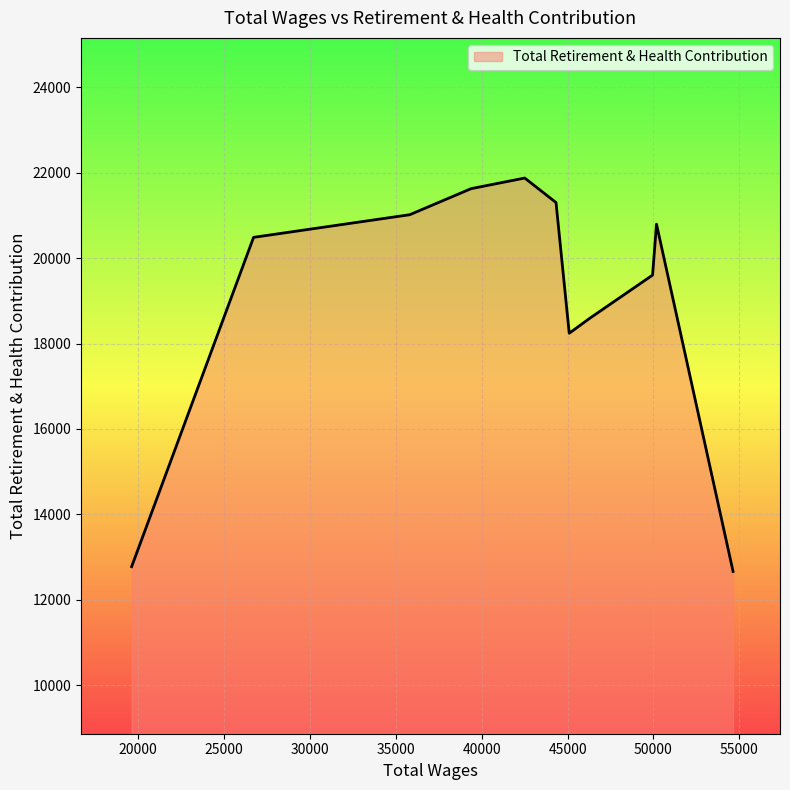

What is the greatest value displayed?

21876